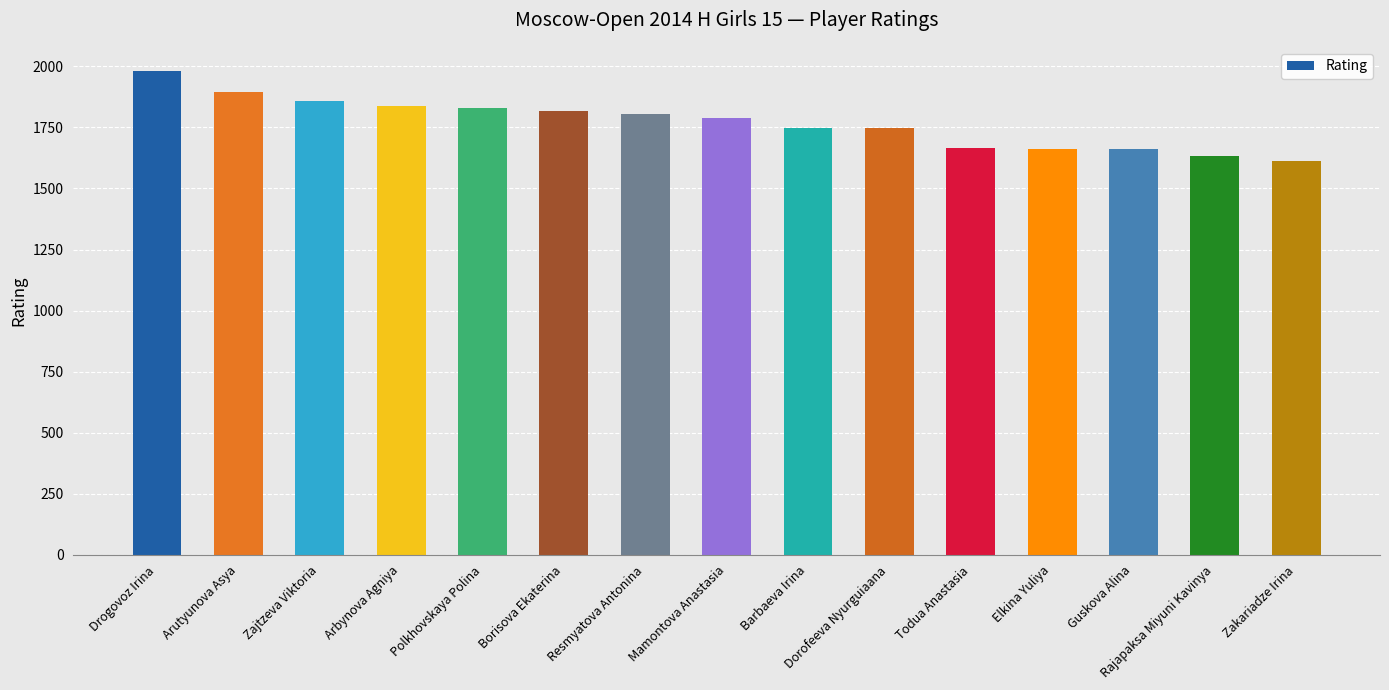

What is the value of the 3rd bar from the left?

1857